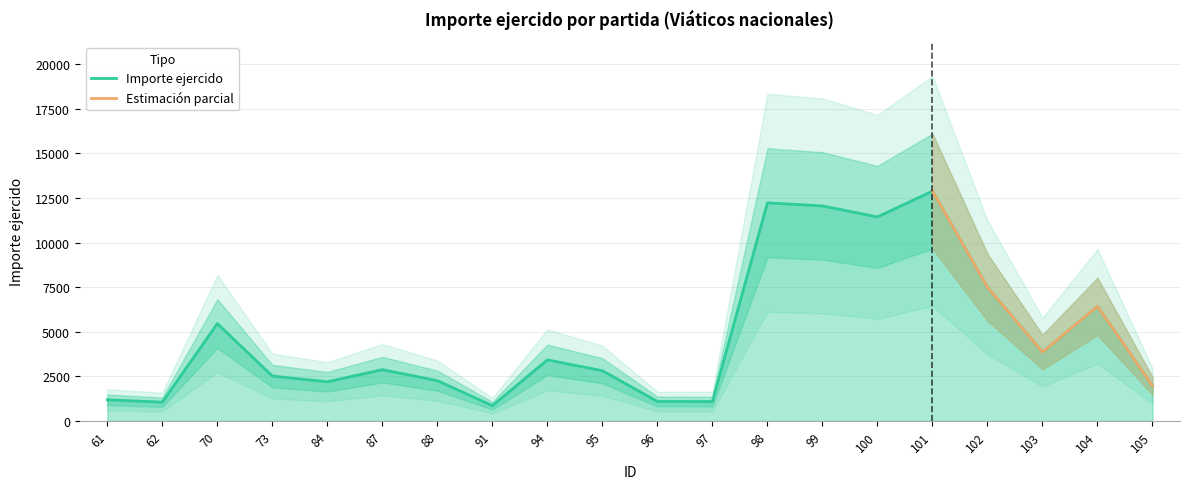

What is the approximate value at 62?

1054.3